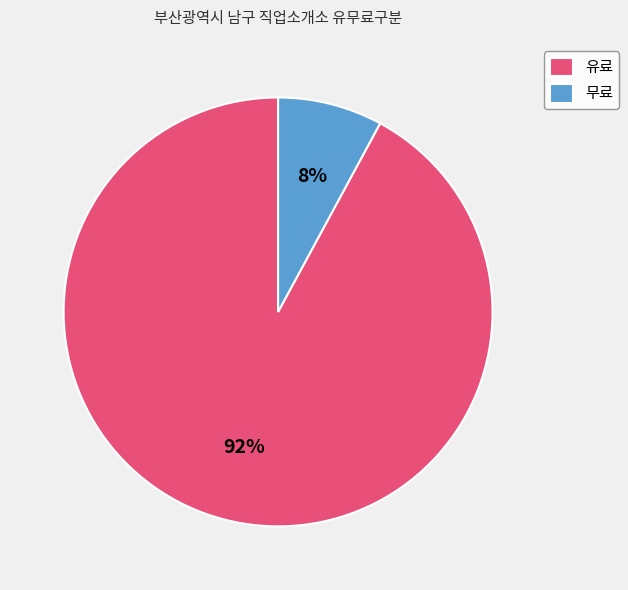

What percentage is the 무료 slice, to the nearest percent?

8%